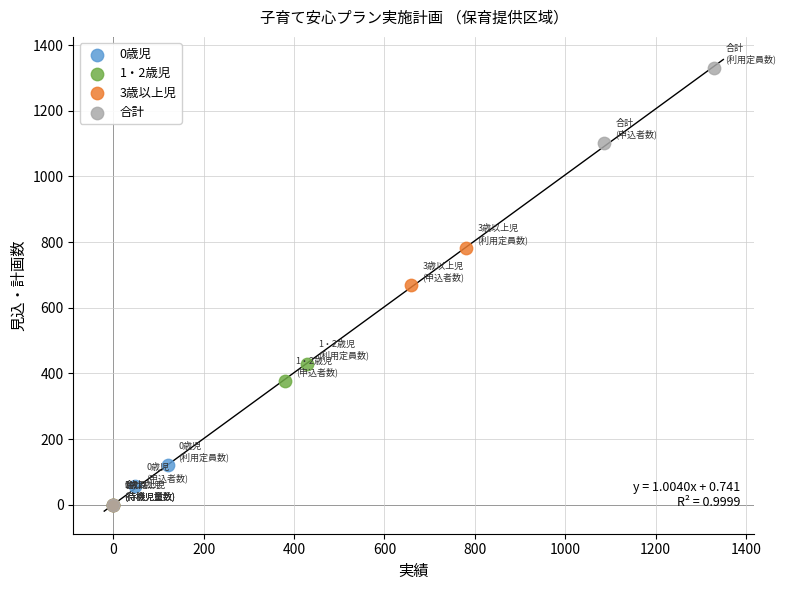

Which series has the largest Y range (max minus min)?

合計